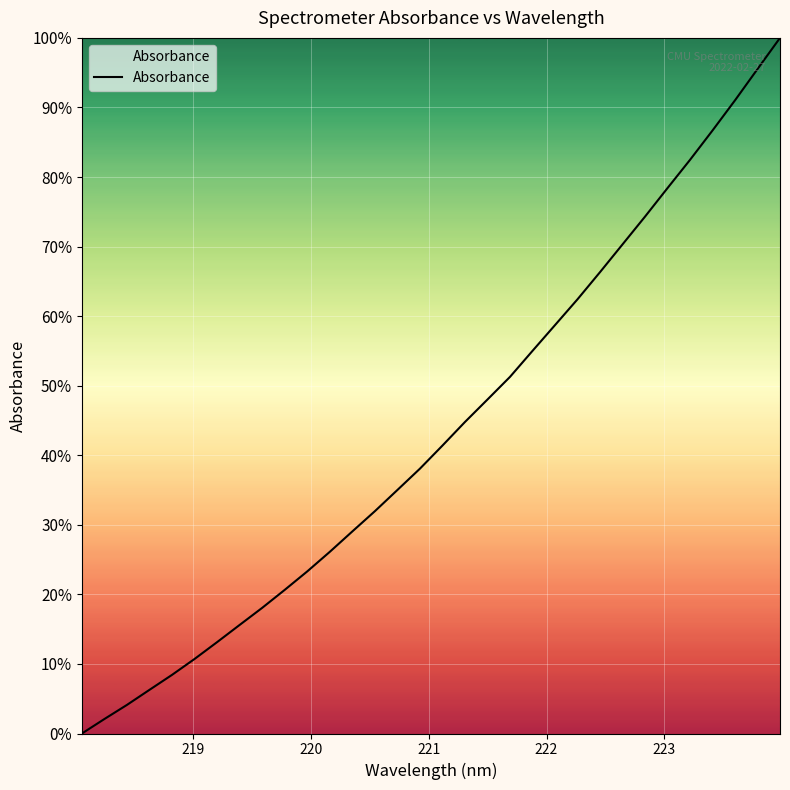

What is the maximum value shown in the chart?

100.0